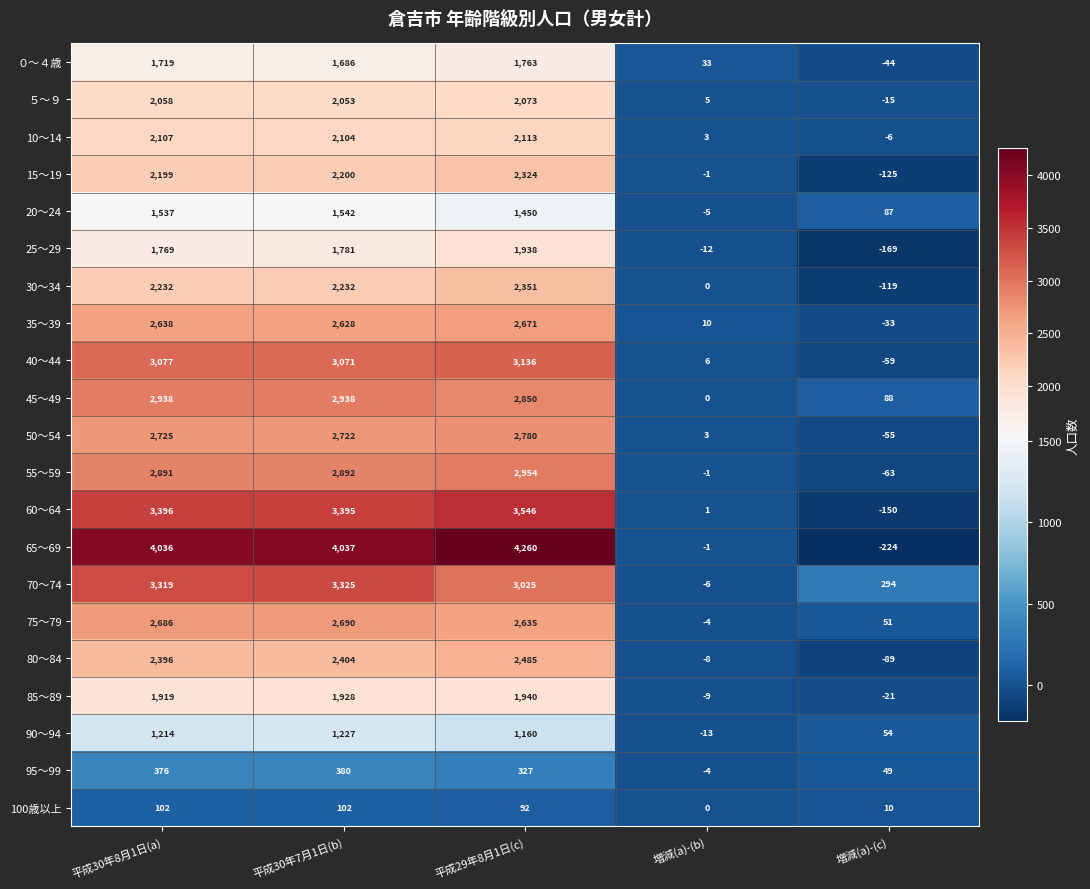

The 85～89 series shows 1151 at 平成30年8月1日(a). True or false?

False